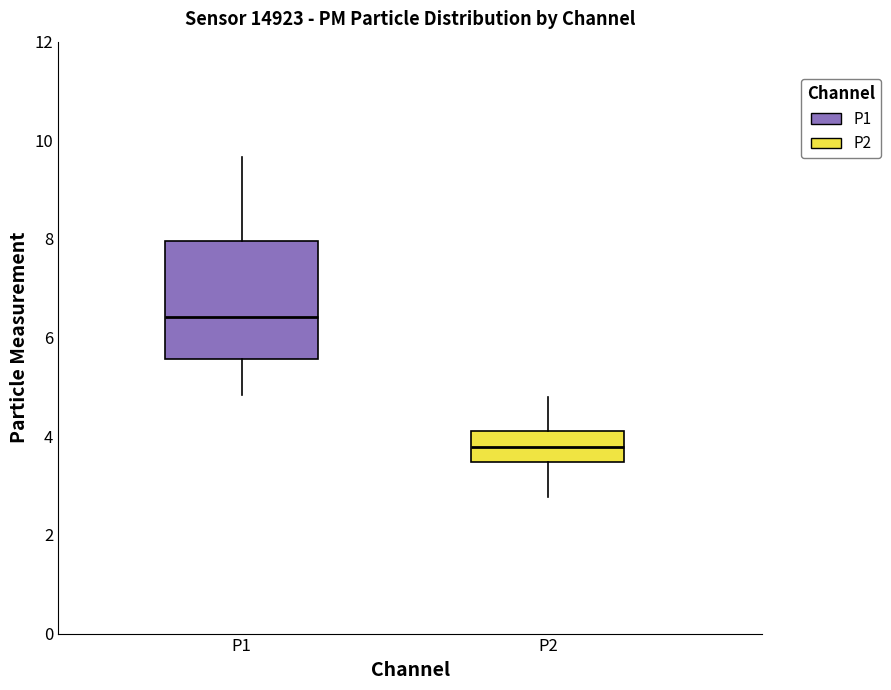

Reading left to right, read every box against the y-axis: the position of its median line, the range the box covers, and the ends of its whiskers. The values are not printed on the chart, so give them approximately, as read against the axis.

P1: median 6.4, box 5.6 to 8.0, whiskers 4.8 to 9.6
P2: median 3.8, box 3.4 to 4.2, whiskers 2.8 to 4.8